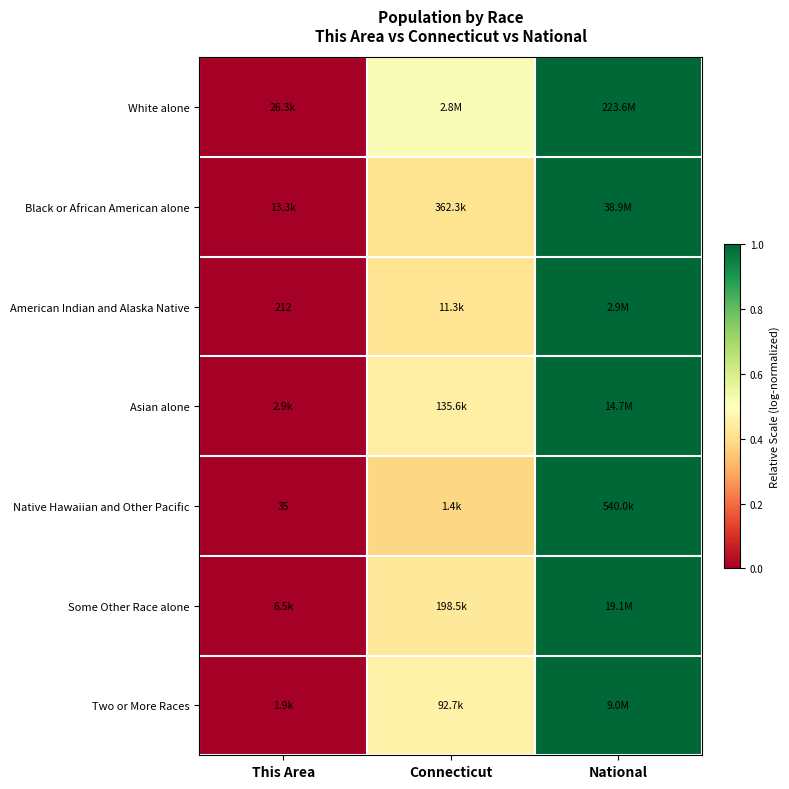

Which category has the lowest value across all series?

This Area